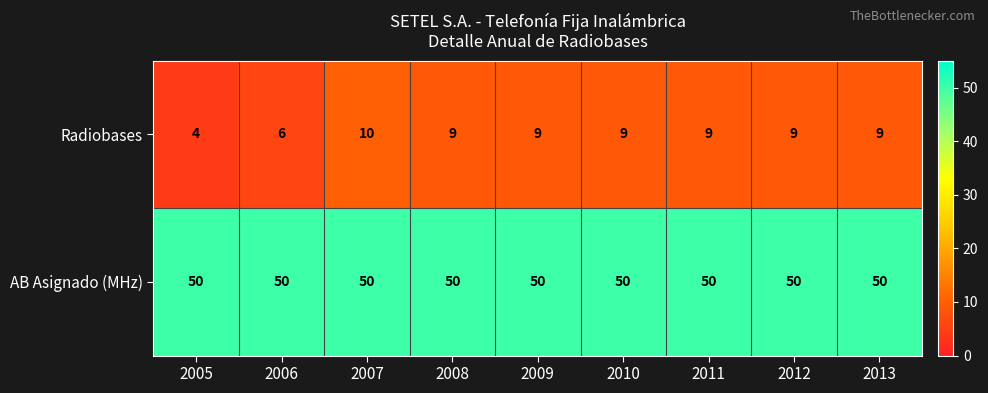

Rank the series at 2008 from lowest to highest value.

Radiobases, AB Asignado (MHz)